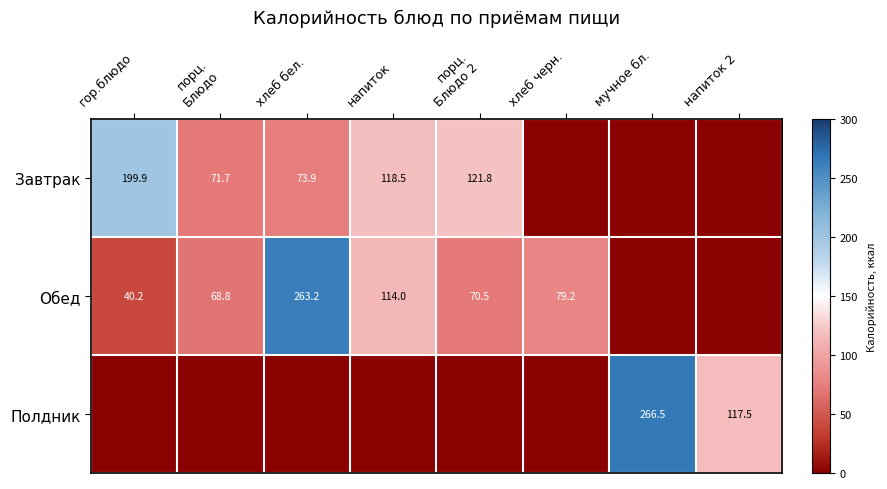

True or false: Обед has a value of 263.2 at хлеб бел..

True